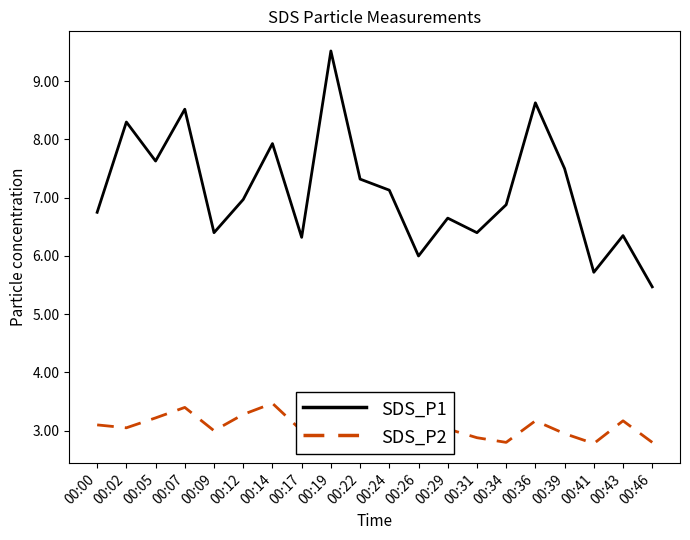

Which category has the highest value across all series?

00:19